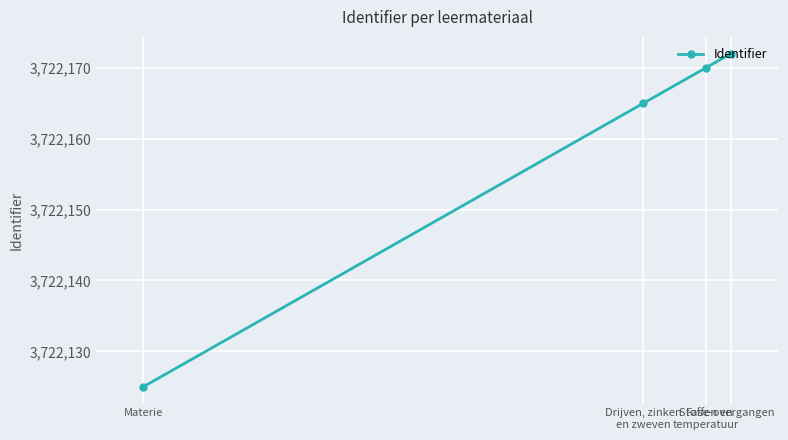

What is the ratio of the value at Stoffen en
temperatuur to the value at Drijven, zinken
en zweven?

1.0